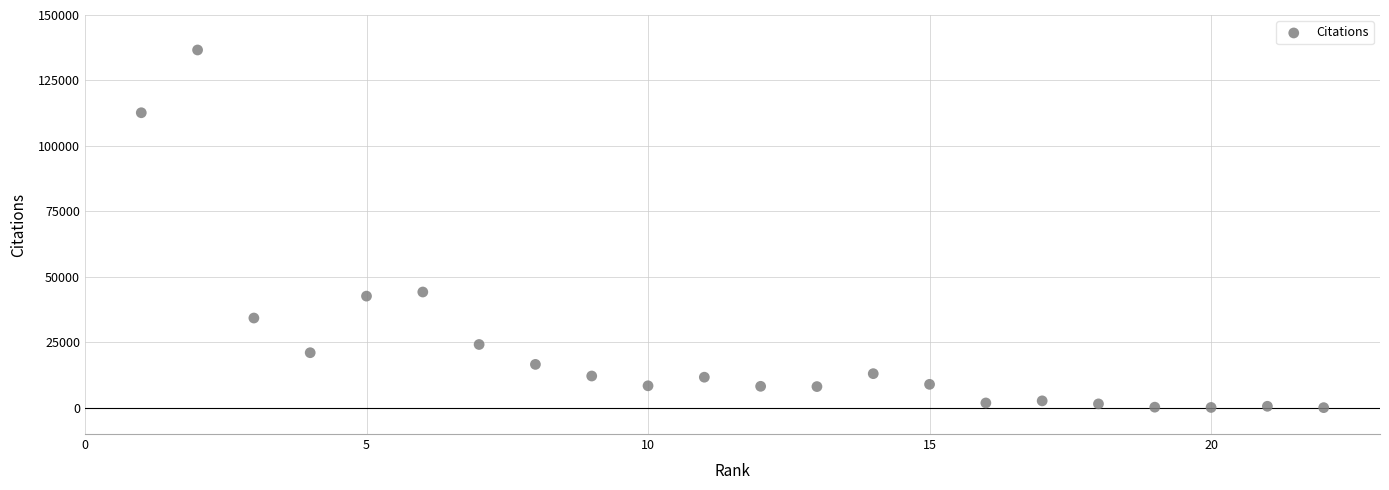

What is the range of X values (max minus min)?

21